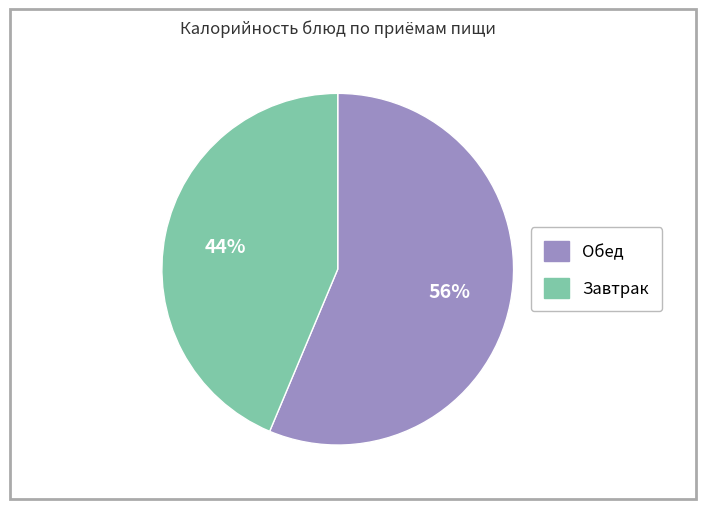

Is there any slice that represents more than half of the pie?

Yes